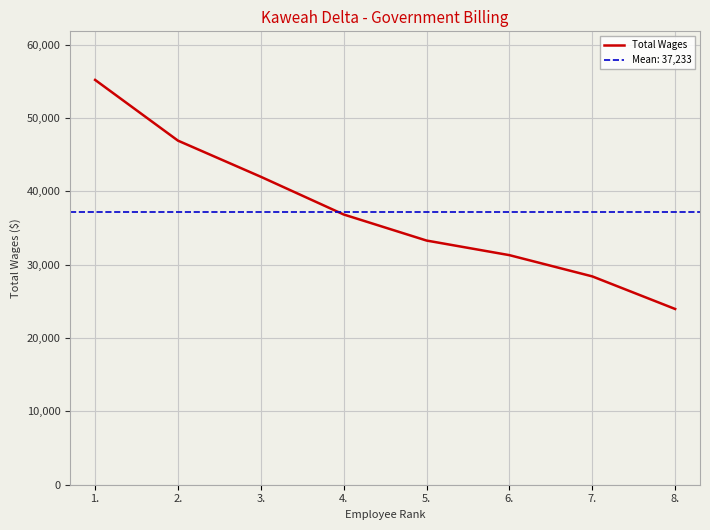

How many lines are shown in the chart?

1